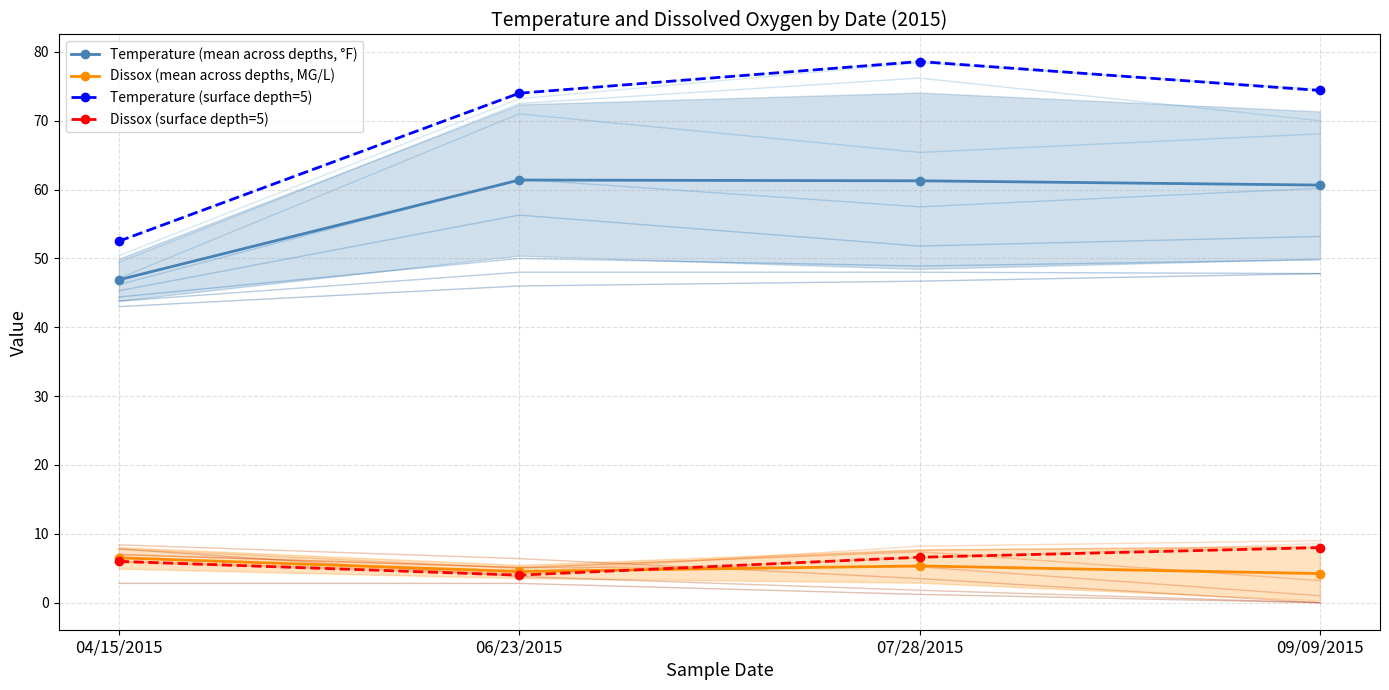

What is the highest value of the Dissox (mean across depths, MG/L) series?

6.5